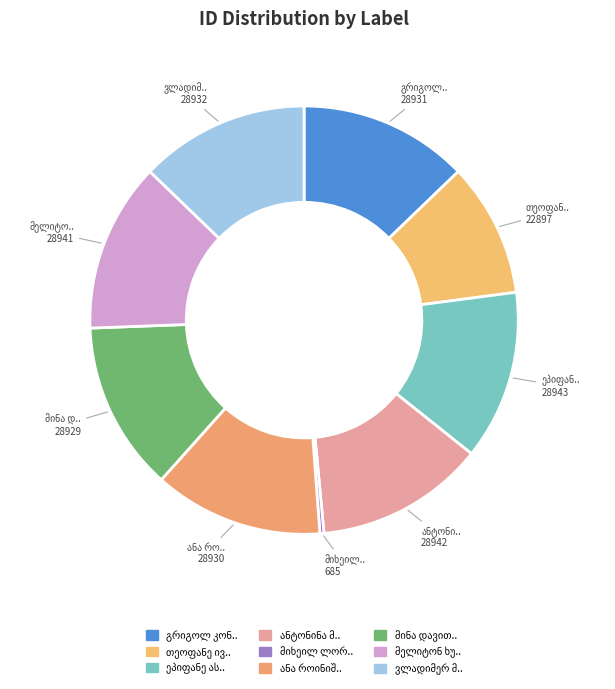

To the nearest percent, what is the difference between the თეოფანე ივანეს ძე ნადირაძე and ვლადიმერ მიხეილის ძე კინწურაშვილი slice percentages?

3%